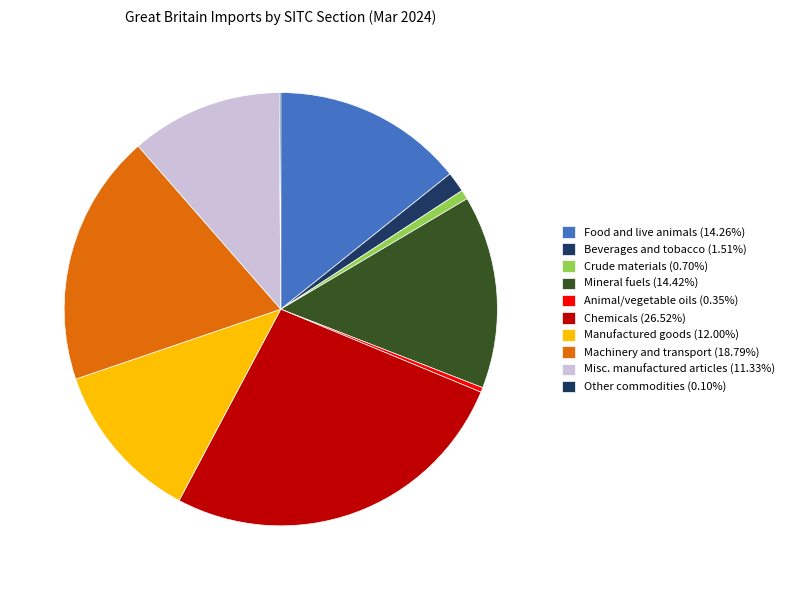

Which slice is the largest?

Chemicals and related products